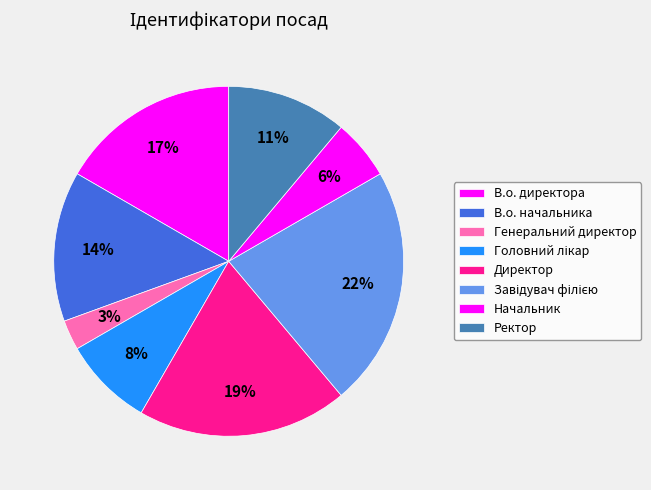

Is there a majority slice in this chart?

No